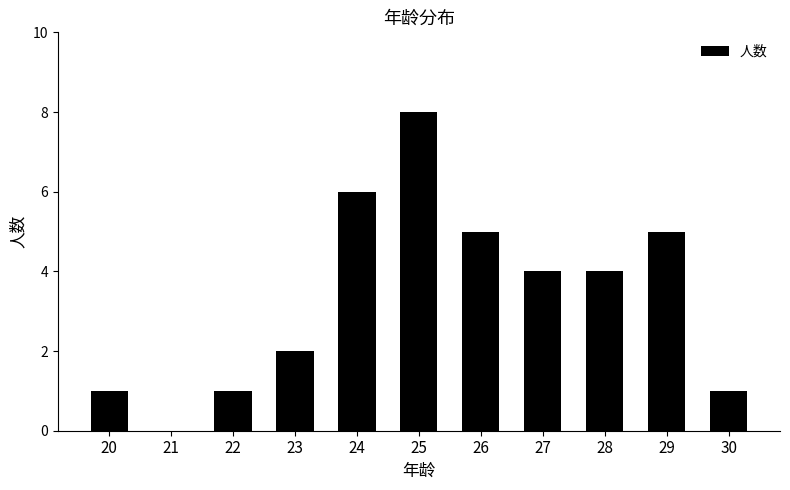

What value does the data have at 28?

4